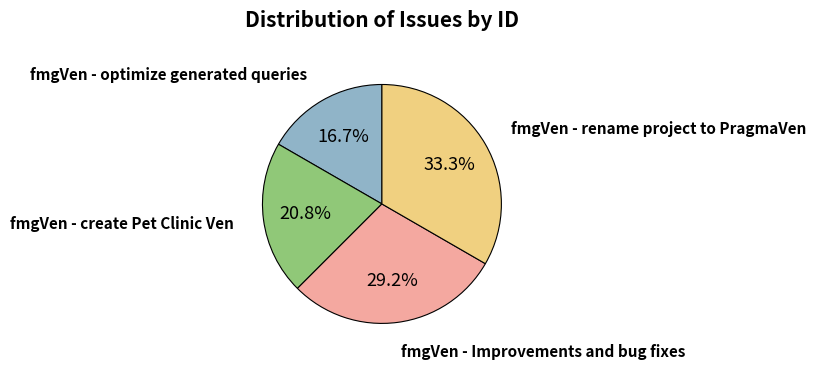

Is there a majority slice in this chart?

No